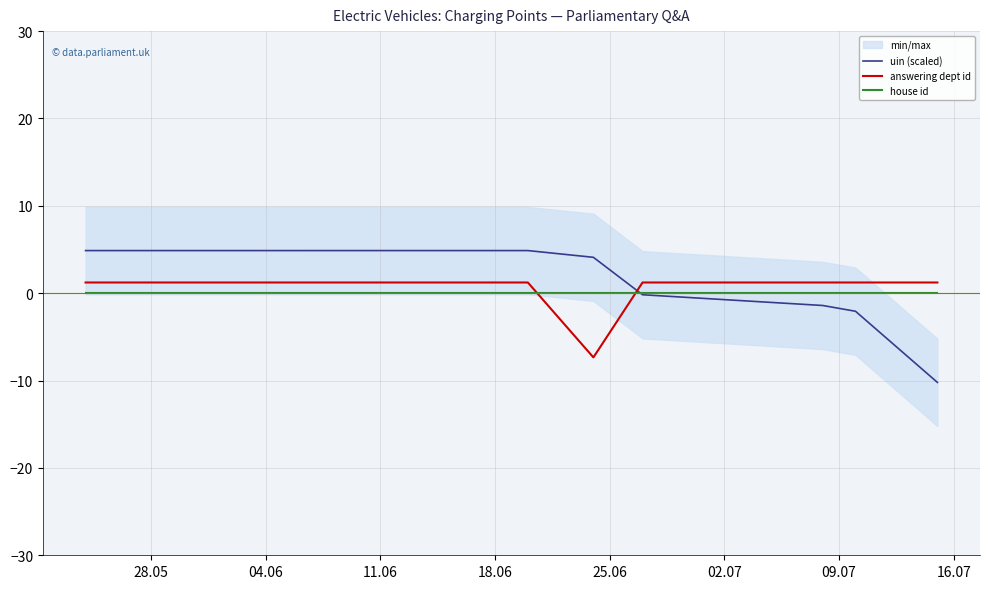

What is the highest value of the answering dept id series?

1.2